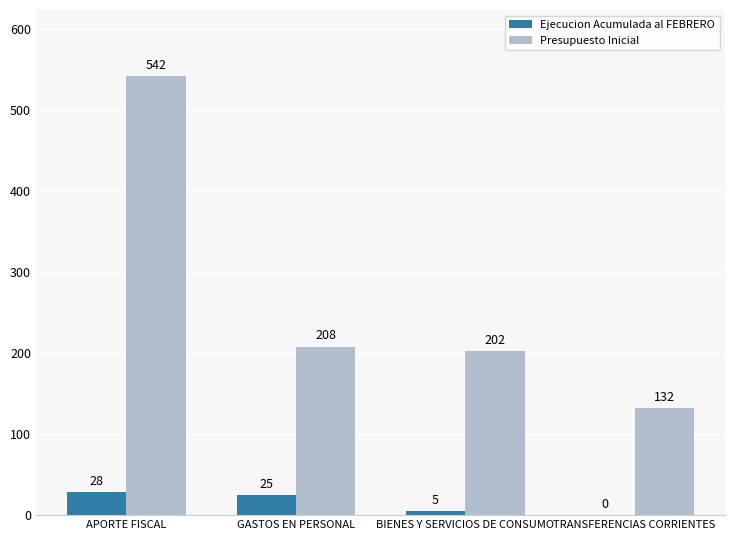

What is the sum of all Presupuesto Inicial values?

1084